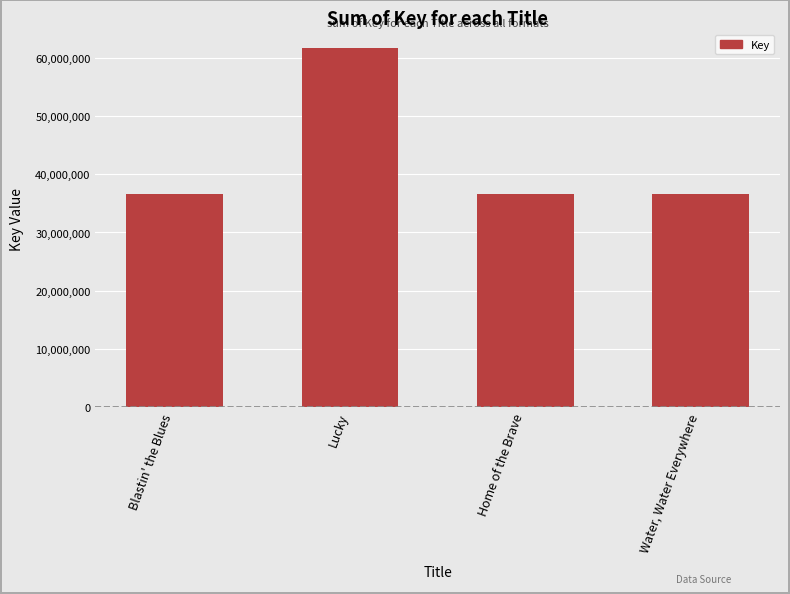

What is the maximum value shown in the chart?

61767619